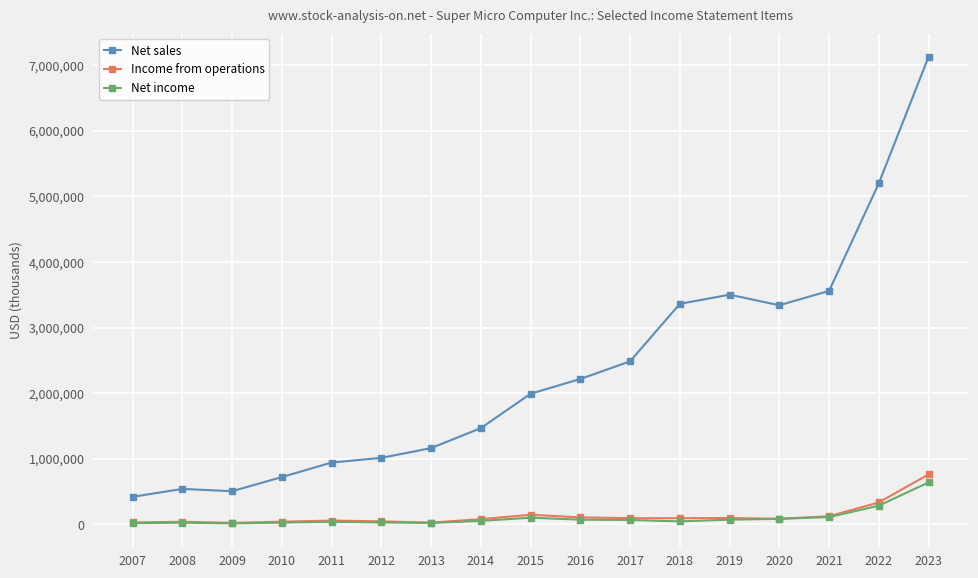

Count the number of categories in the chart.

17